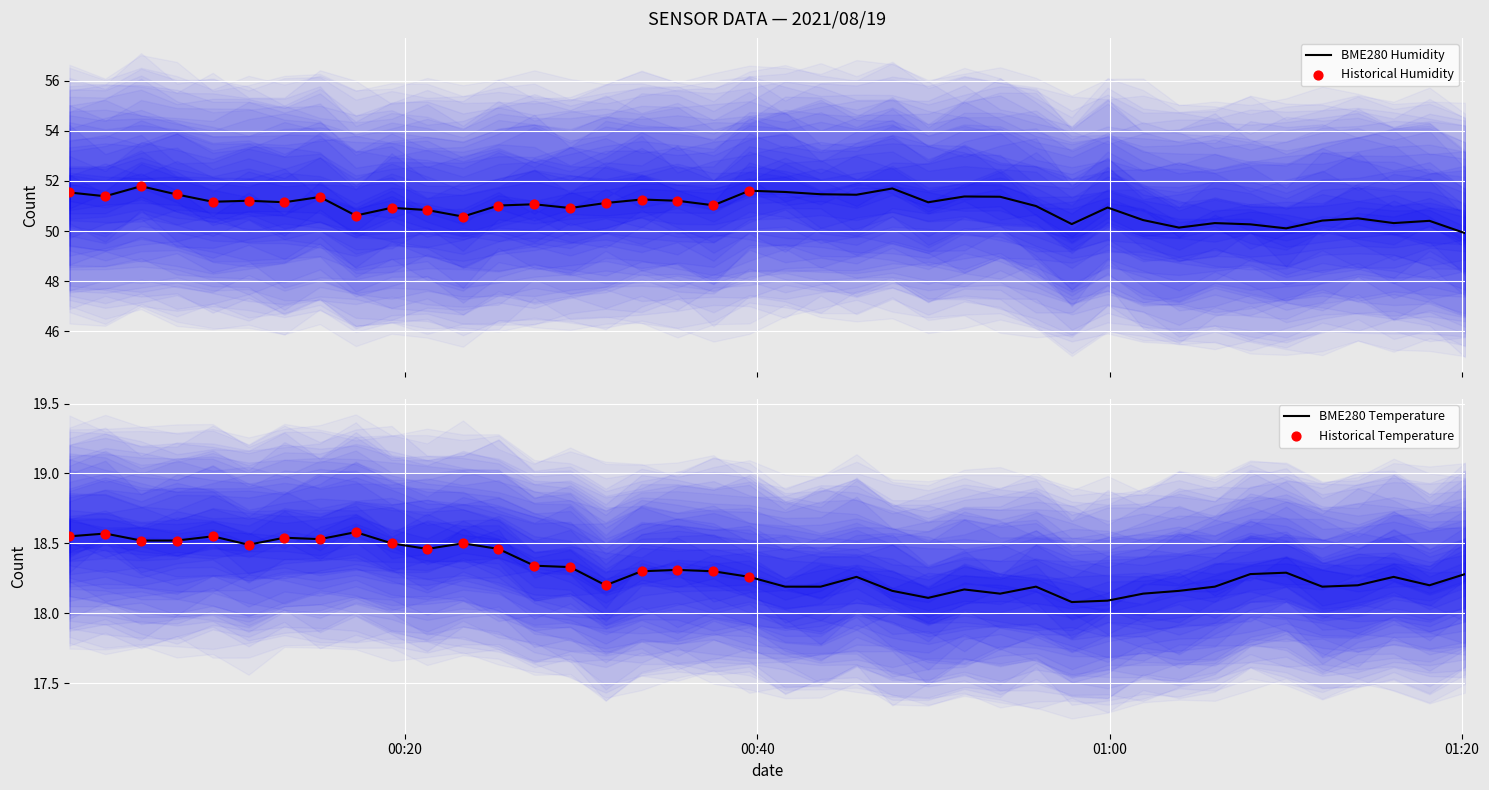

Which series reaches the maximum Y coordinate?

BME280_humidity